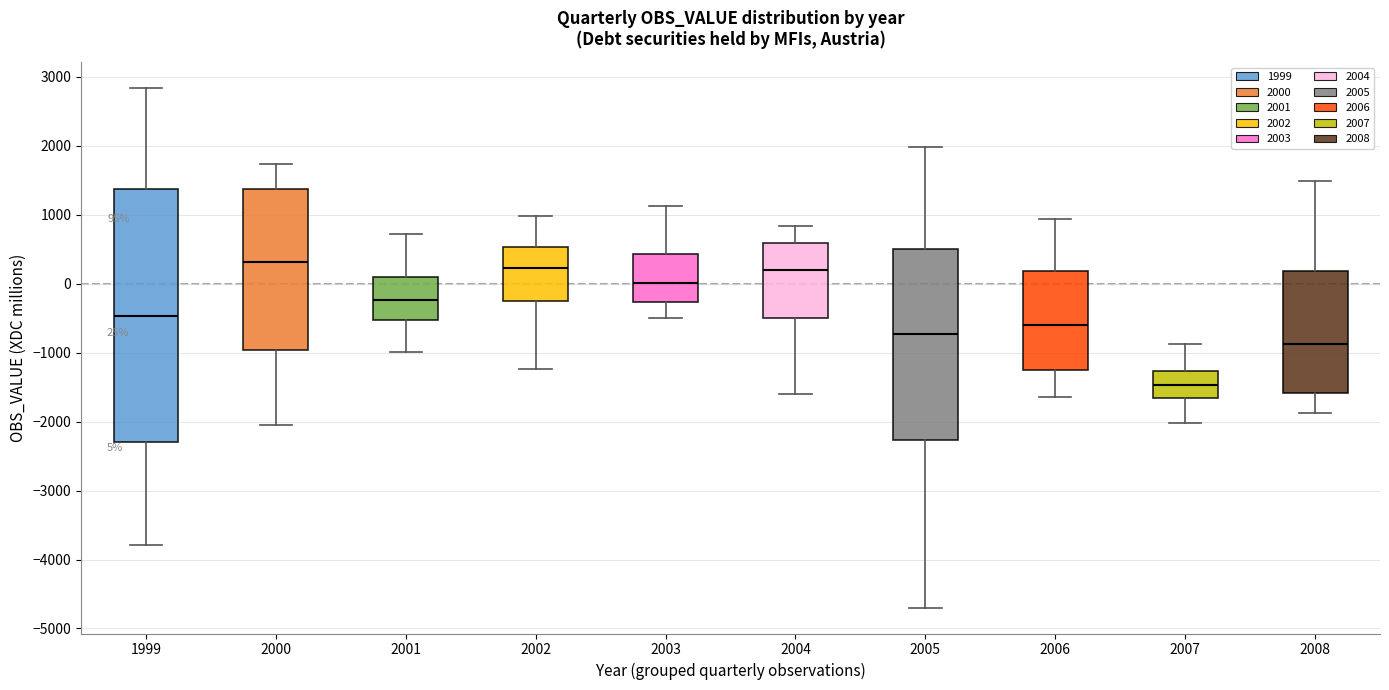

Which box is the tallest, from its lower edge to its upper edge?

1999